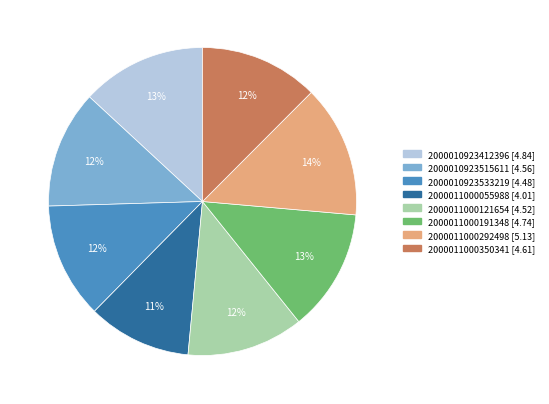

Is there a majority slice in this chart?

No